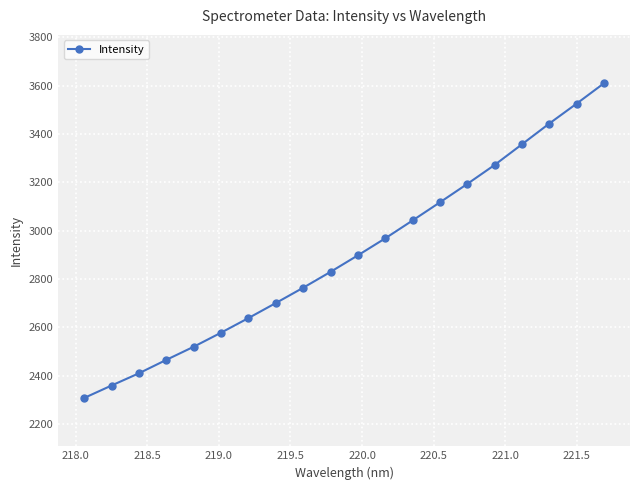

What is the average value?

2900.6